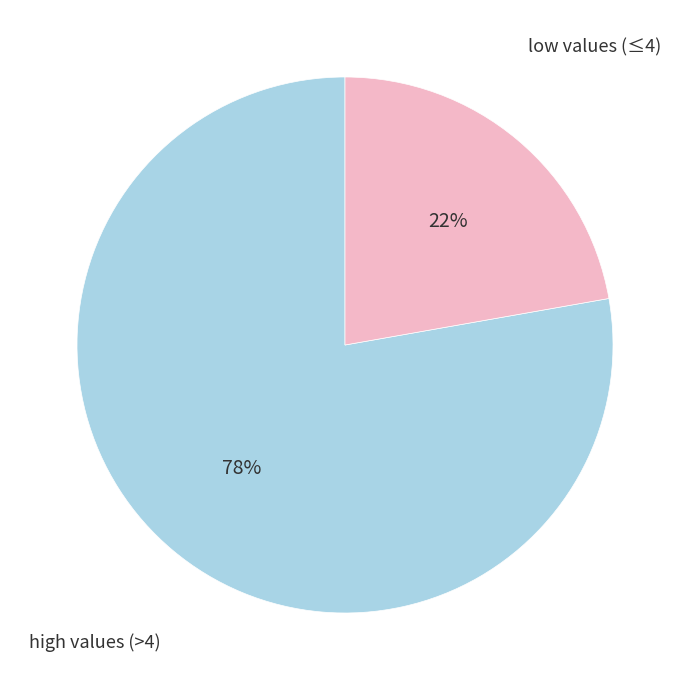

To the nearest percent, what is the average slice percentage?

50%